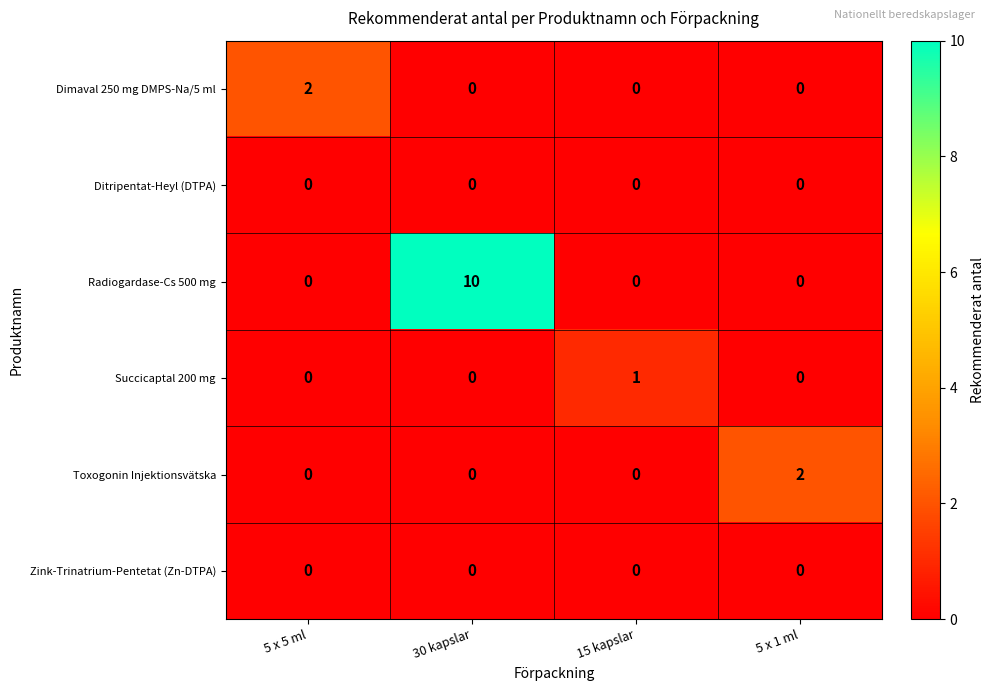

True or false: Toxogonin Injektionsvätska has a value of 1 at 5 x 1 ml.

False